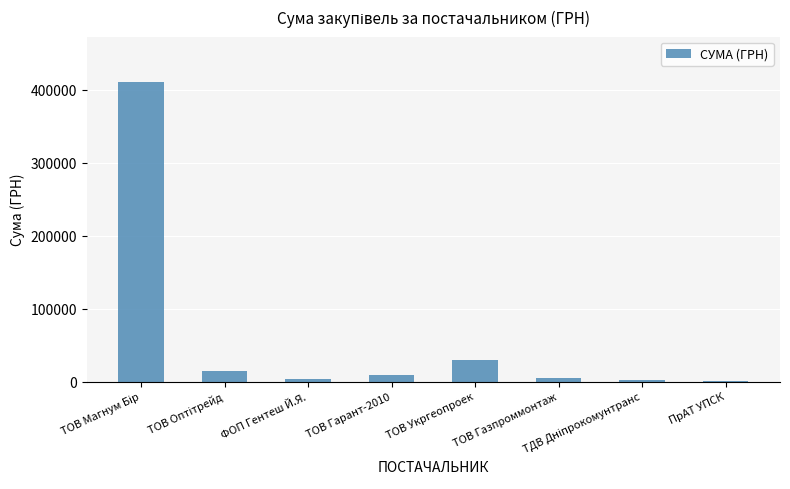

Which has a higher value, ТОВ Укргеопроек or ТОВ Гарант-2010?

ТОВ Укргеопроек